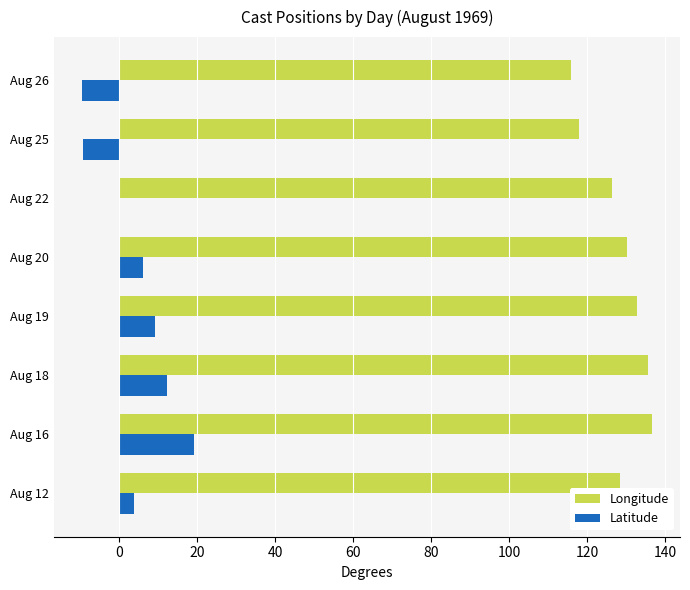

How many series are shown in this chart?

2